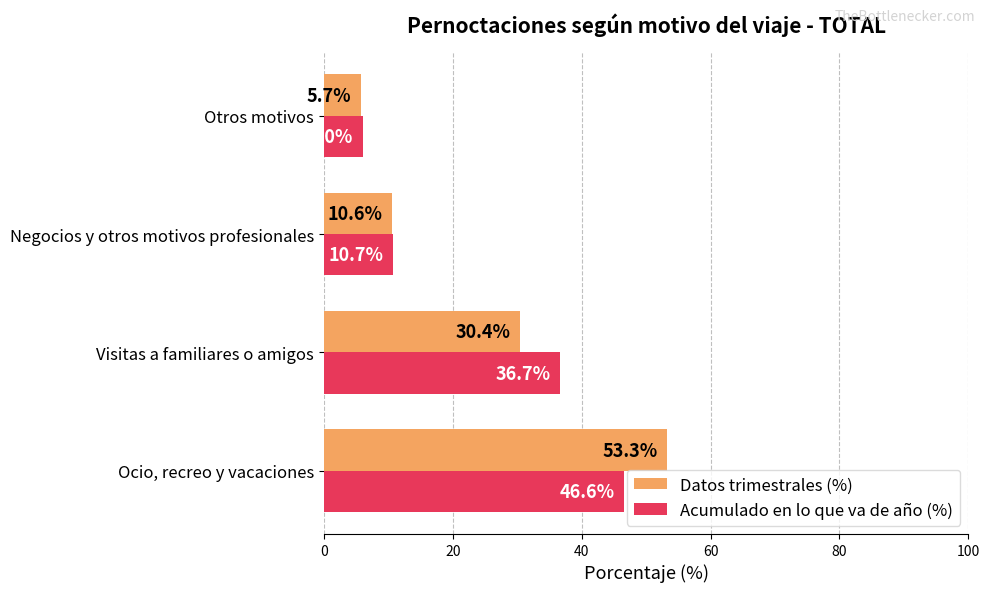

Which category has the lowest value in the Acumulado en lo que va de año (%) series?

Otros motivos